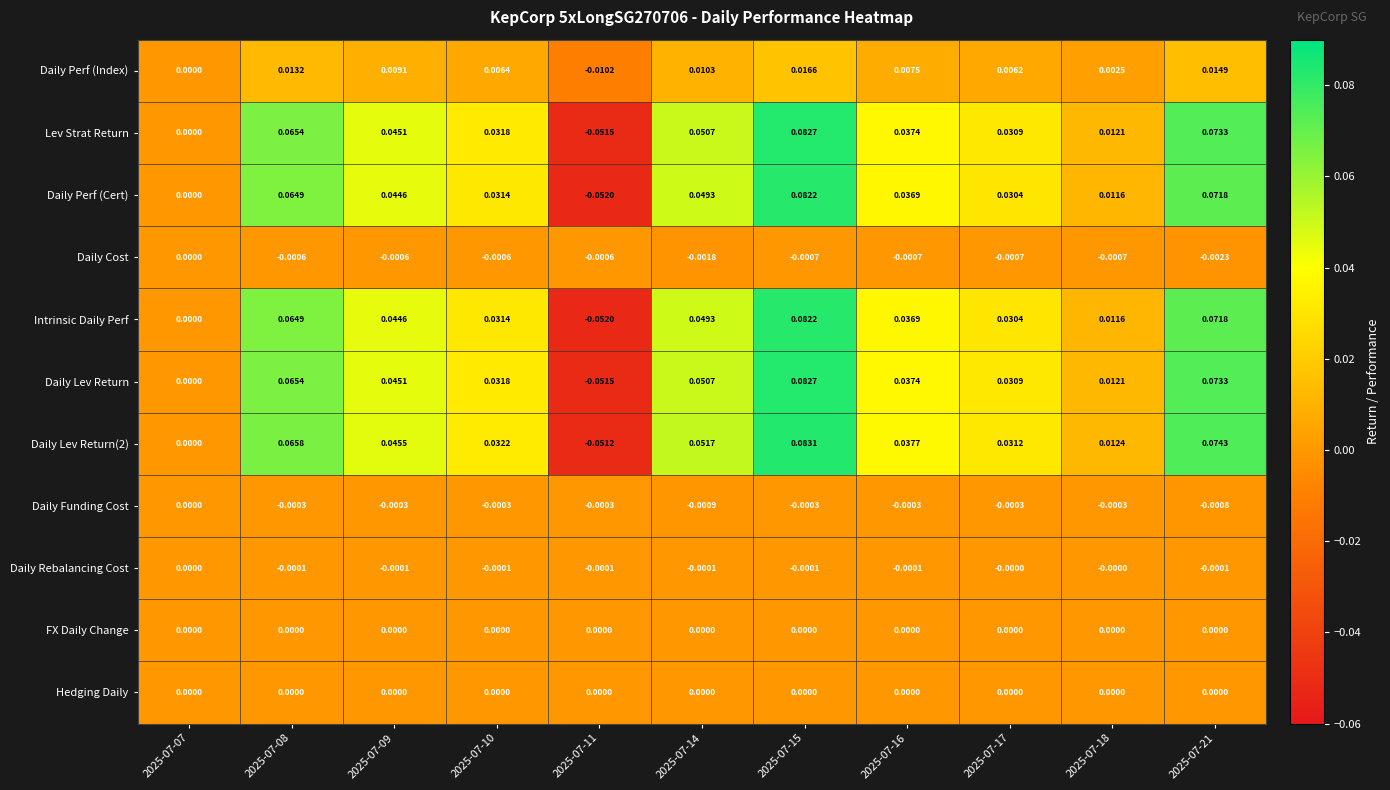

Is the value of Hedging Daily at 2025-07-11 greater than the value of Daily Cost at 2025-07-10?

Yes